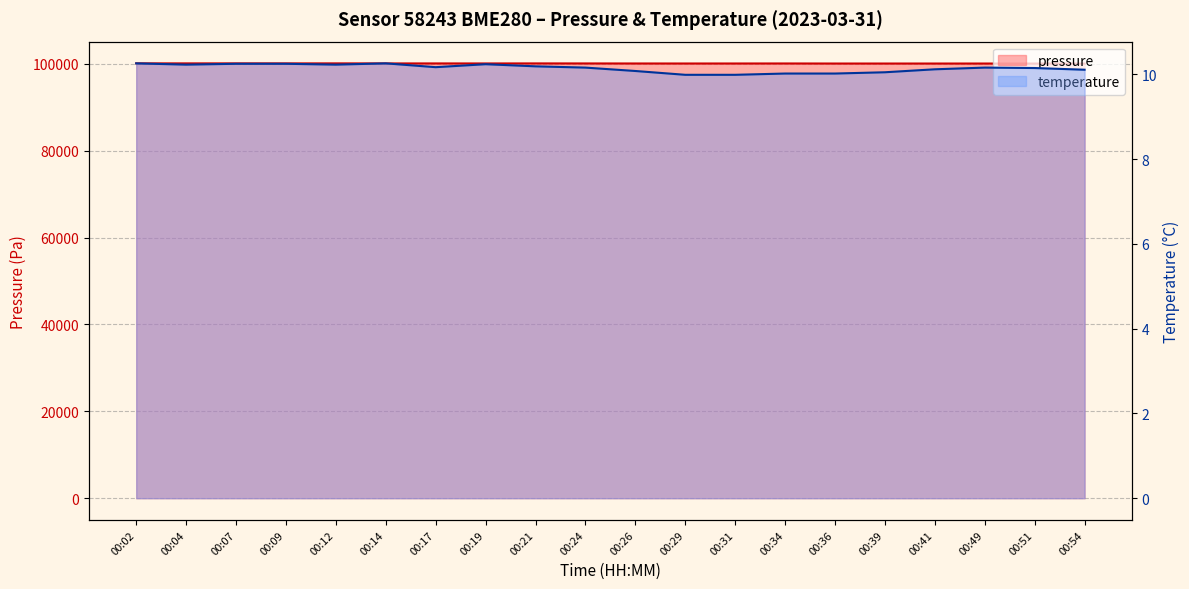

How many data points in temperature are less than 10?

2